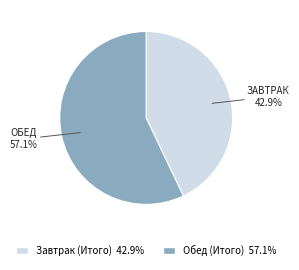

Is it true that Обед (Итого) is 43% of the pie?

False